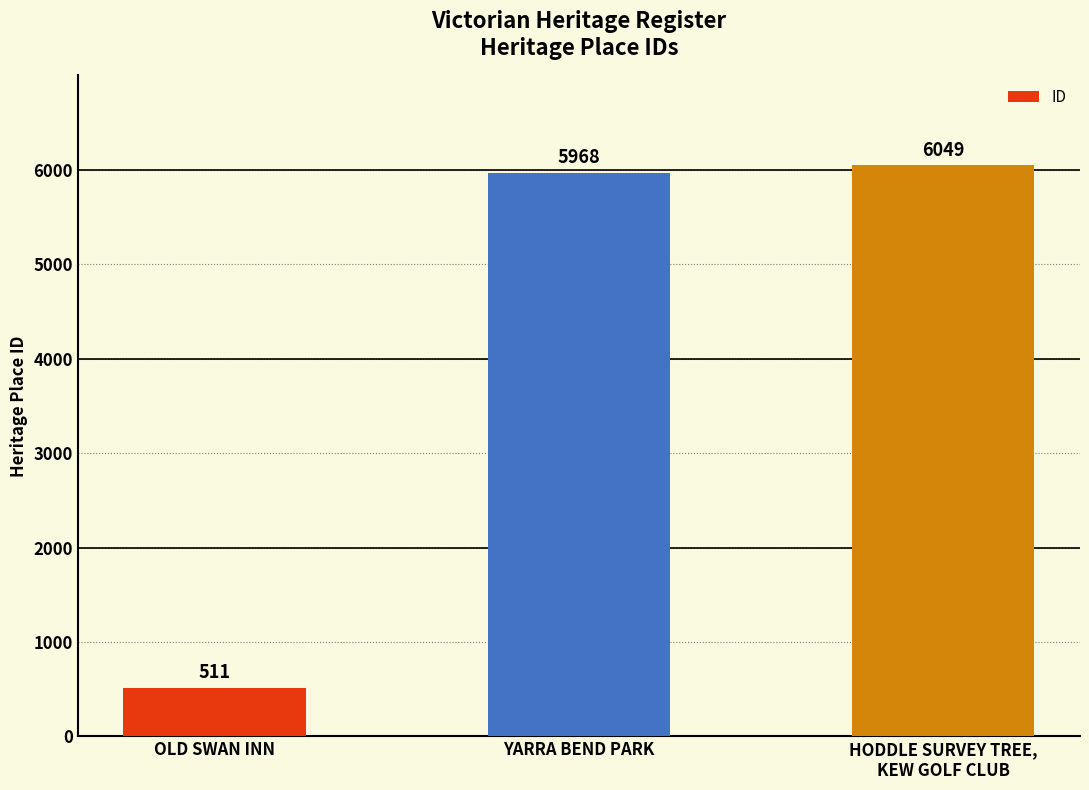

What is the label of the 1st bar from the right?

HODDLE SURVEY TREE,
KEW GOLF CLUB